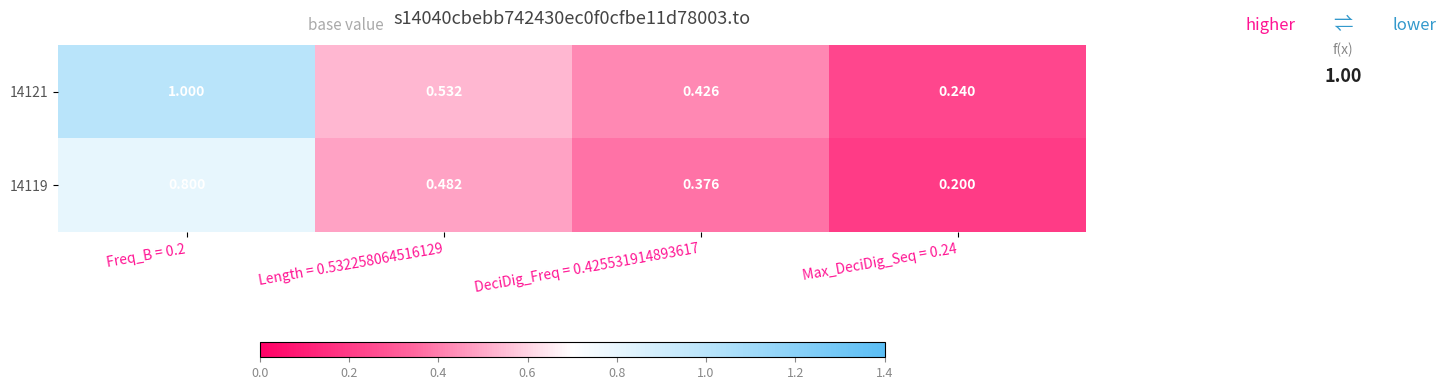

Is the value of 14121 at Freq_B = 0.2 greater than the value of 14119 at Freq_B = 0.2?

Yes